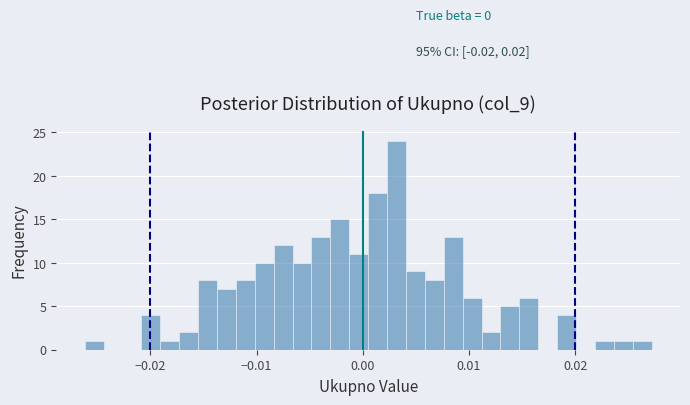

Read against the x-axis, roughly where is the centre of the tallest bar?

0.003